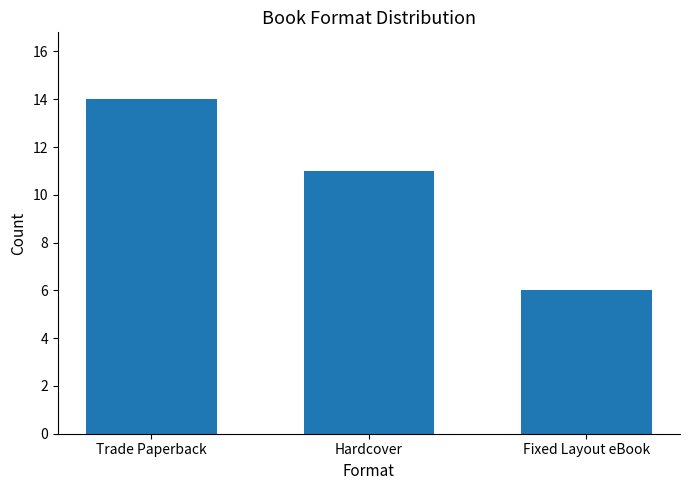

What is the smallest value displayed?

6